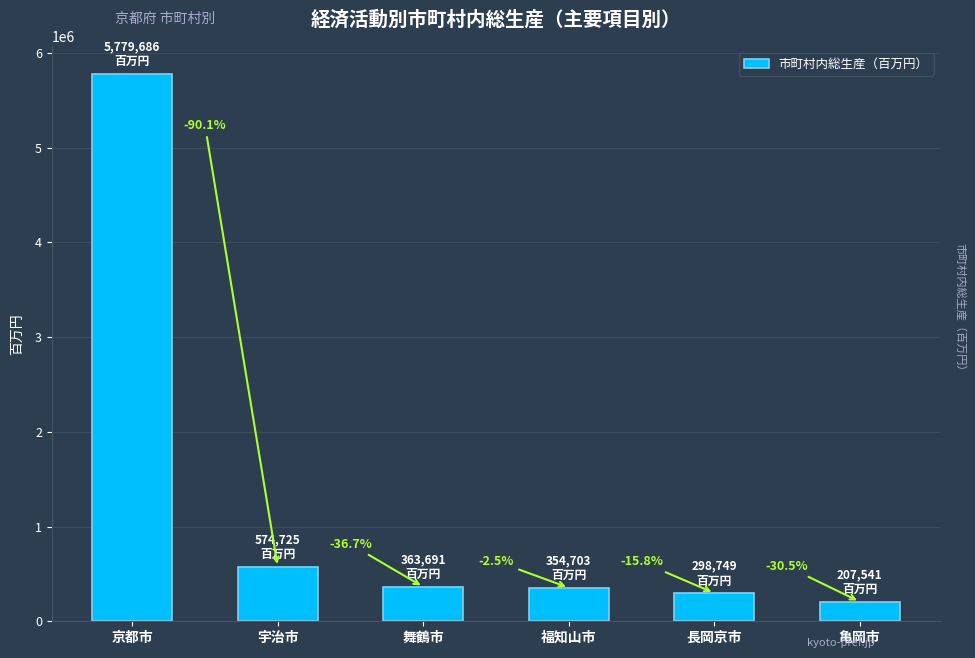

Does the chart contain any negative values?

No